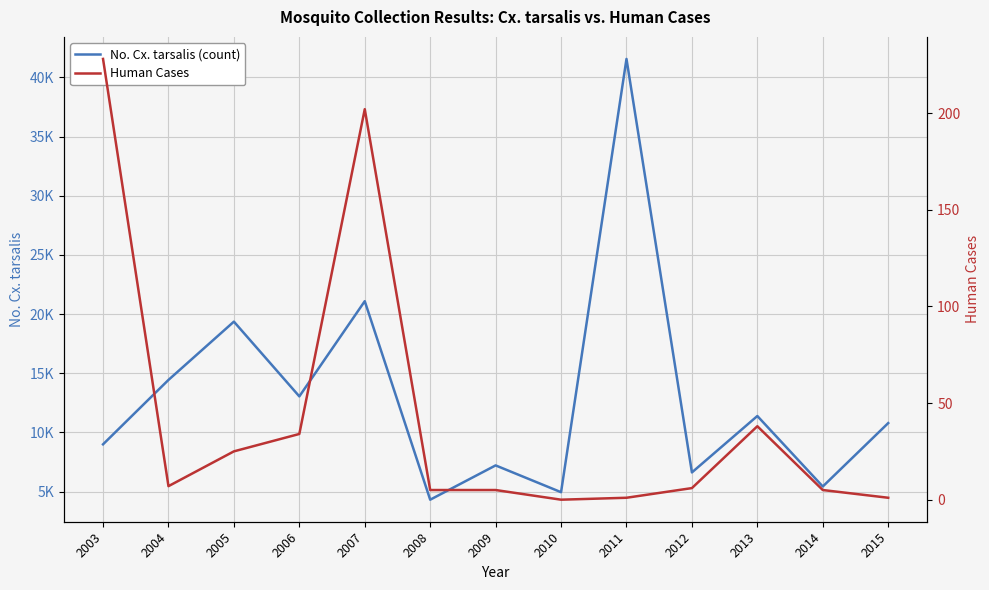

How many data points does each series have?

13